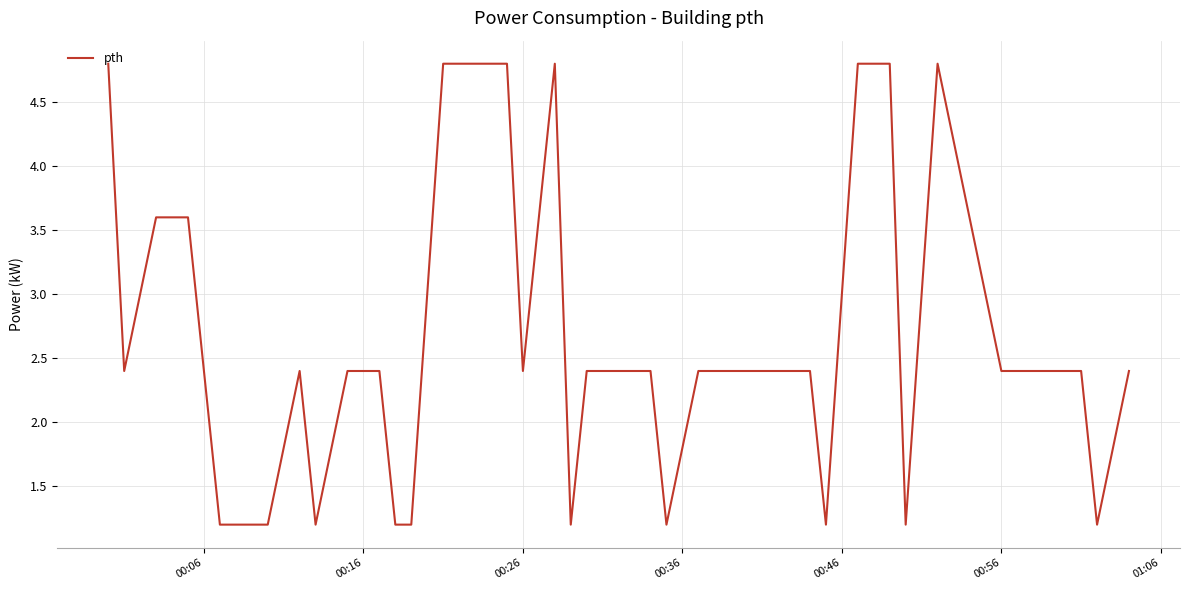

Reading left to right, what are all the values shown in this chart?

4.8	2.4	3.6	3.6	2.4	1.2	1.2	1.2	2.4	1.2	2.4	2.4	1.2	1.2	4.8	4.8	4.8	2.4	4.8	1.2	2.4	2.4	2.4	1.2	2.4	2.4	2.4	2.4	2.4	1.2	4.8	4.8	1.2	4.8	3.6	2.4	2.4	2.4	1.2	2.4